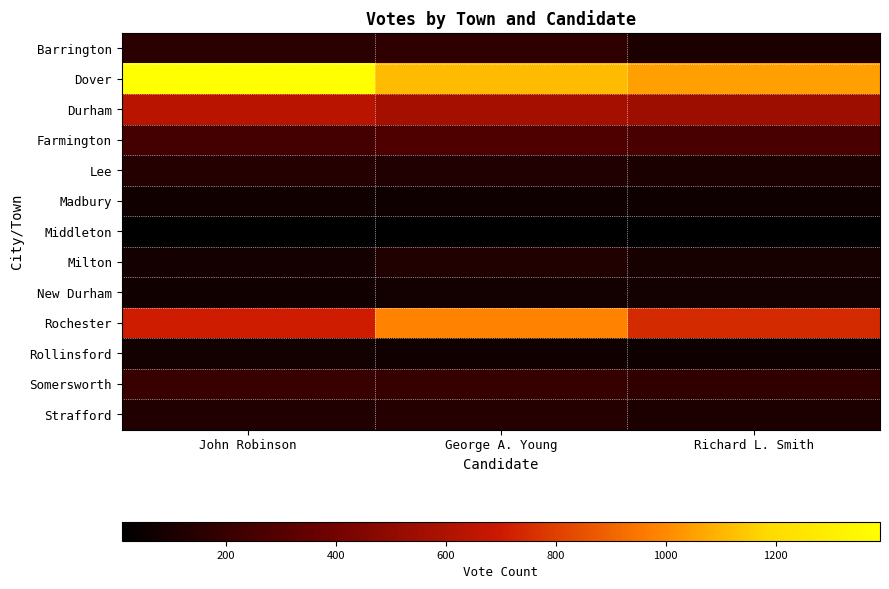

Reading left to right, what are all the values shown in this chart?

Barrington: John Robinson=158	George A. Young=171	Richard L. Smith=111
Dover: John Robinson=1390	George A. Young=1112	Richard L. Smith=1048
Durham: John Robinson=636	George A. Young=567	Richard L. Smith=546
Farmington: John Robinson=247	George A. Young=275	Richard L. Smith=253
Lee: John Robinson=137	George A. Young=121	Richard L. Smith=107
Madbury: John Robinson=72	George A. Young=63	Richard L. Smith=60
Middleton: John Robinson=10	George A. Young=15	Richard L. Smith=11
Milton: John Robinson=82	George A. Young=125	Richard L. Smith=88
New Durham: John Robinson=68	George A. Young=75	Richard L. Smith=75
Rochester: John Robinson=709	George A. Young=984	Richard L. Smith=746
Rollinsford: John Robinson=80	George A. Young=66	Richard L. Smith=60
Somersworth: John Robinson=202	George A. Young=194	Richard L. Smith=176
Strafford: John Robinson=118	George A. Young=139	Richard L. Smith=110